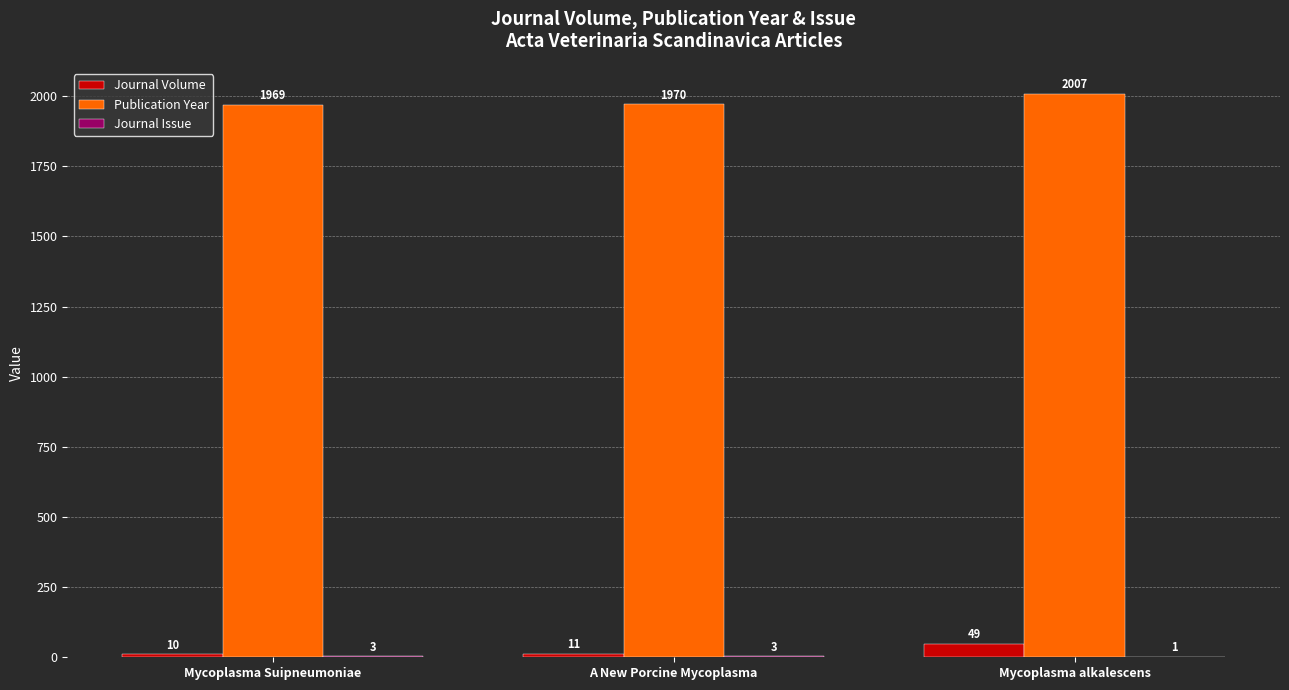

What value does the Publication Year series have at A New Porcine Mycoplasma, to the nearest 5?

1970